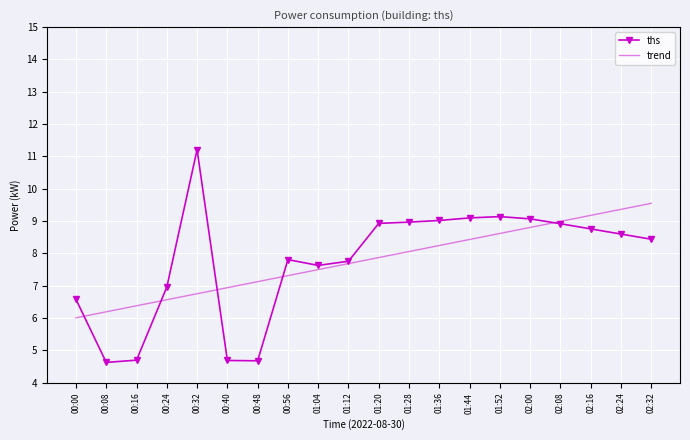

Is it true that ths equals 4.6 at 00:08?

True